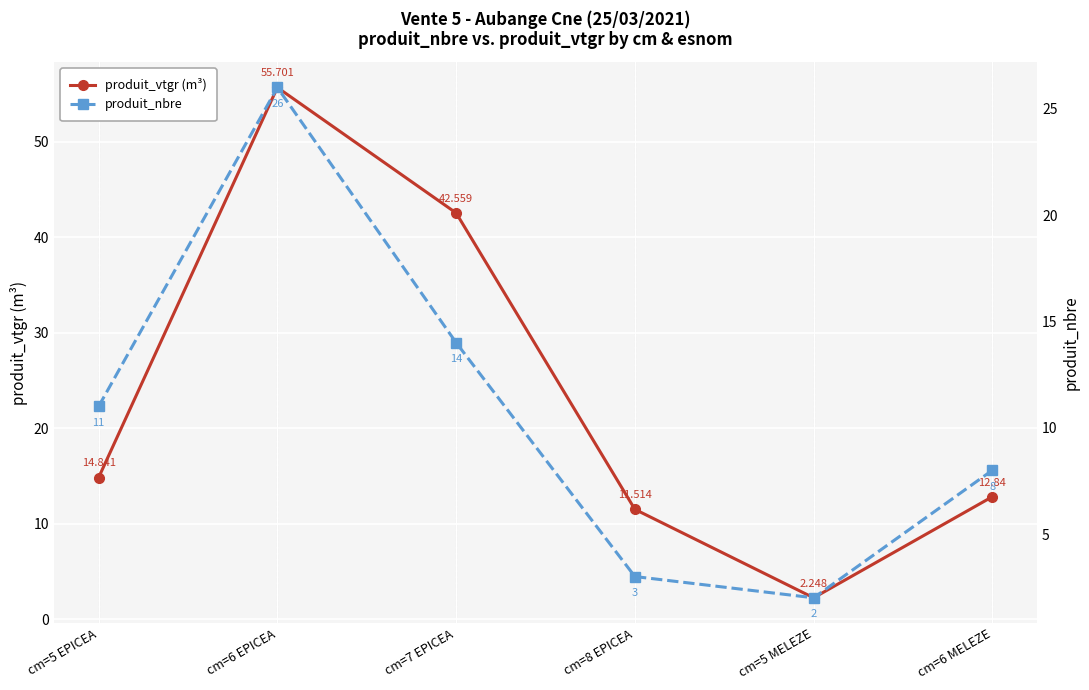

At which label is produit_nbre closest to 14?

cm=7 EPICEA